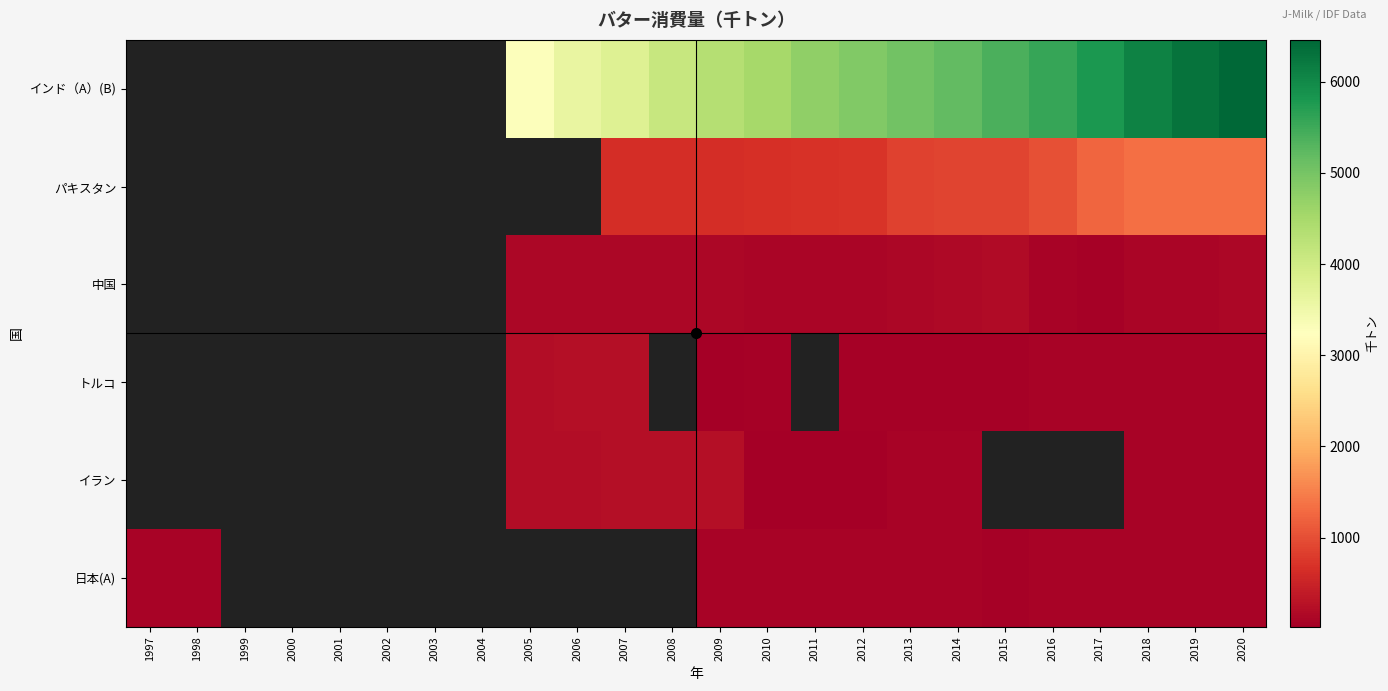

Count the number of data series in this chart.

6